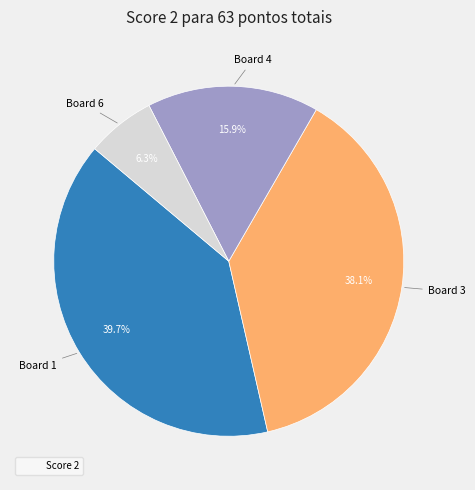

Does any single category account for the majority?

No